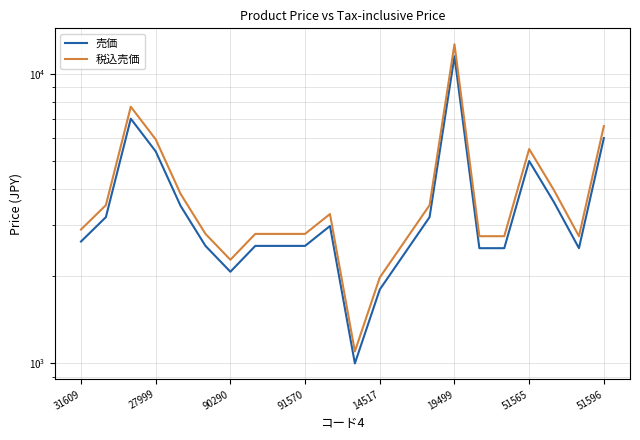

What is the sum of all 売価 values?

78975